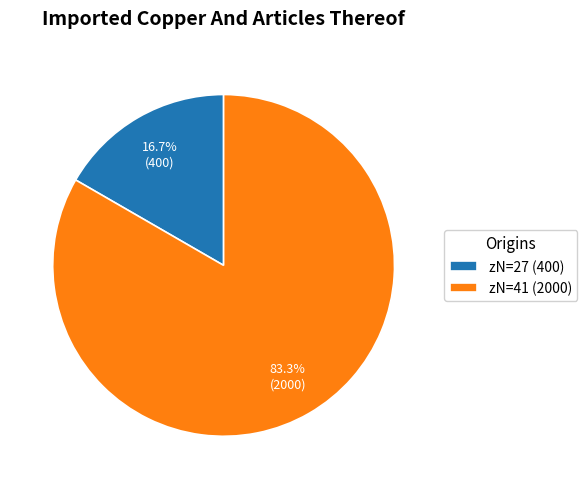

Which has a higher value, zN=27 (400) or zN=41 (2000)?

zN=41 (2000)